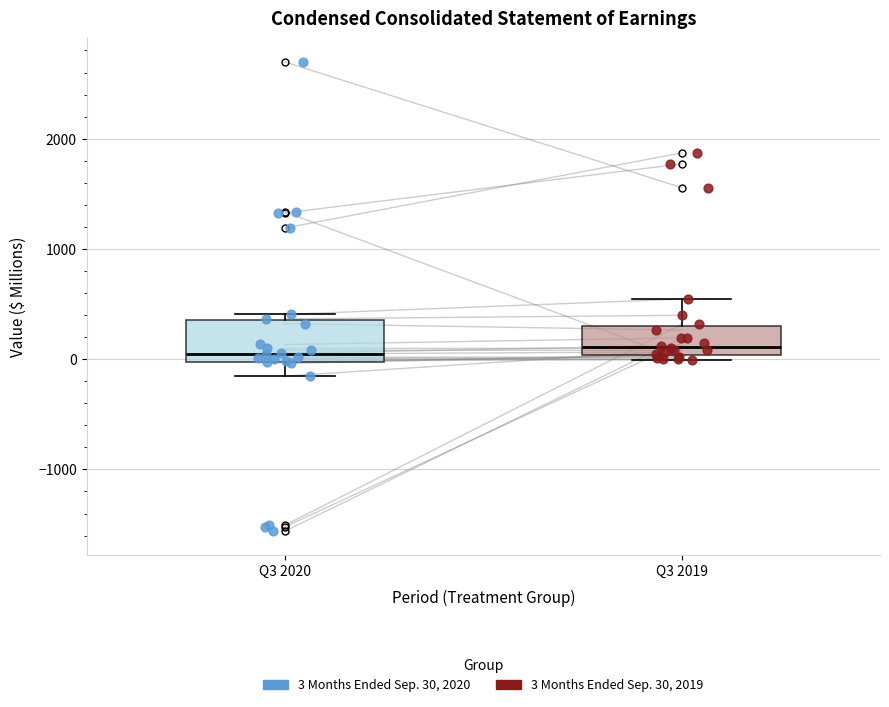

Where does the lower whisker of the box for Q3 2020 end on the y-axis? The values are not printed on the chart, so give them approximately, as read against the axis.

-200